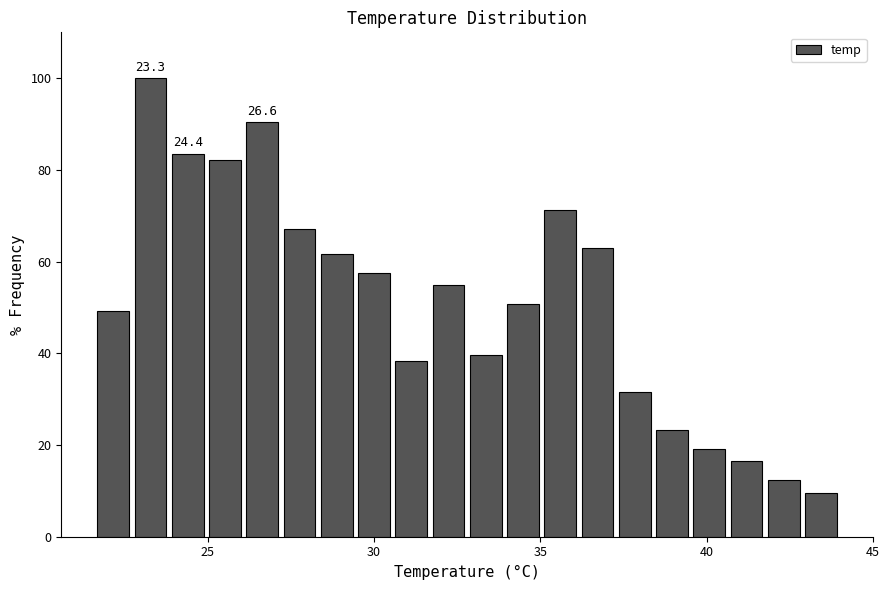

Read against the x-axis, roughly where is the centre of the tallest bar?

23.5